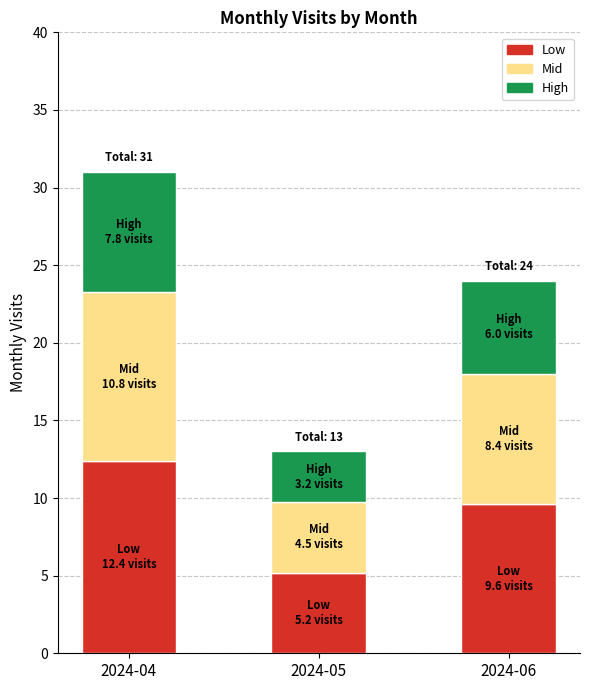

Does the chart contain any negative values?

No